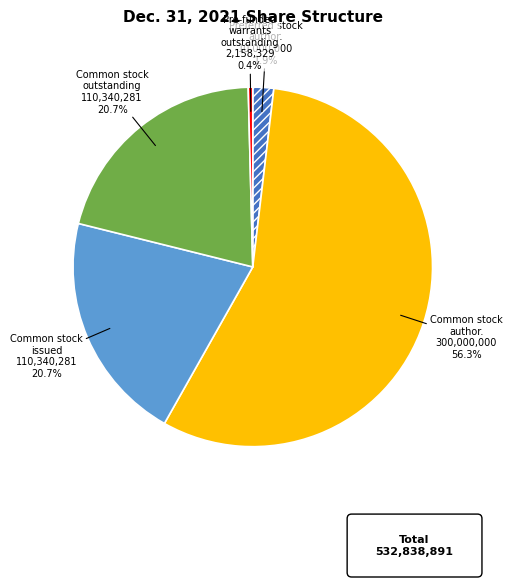

Is there any slice that represents more than half of the pie?

Yes